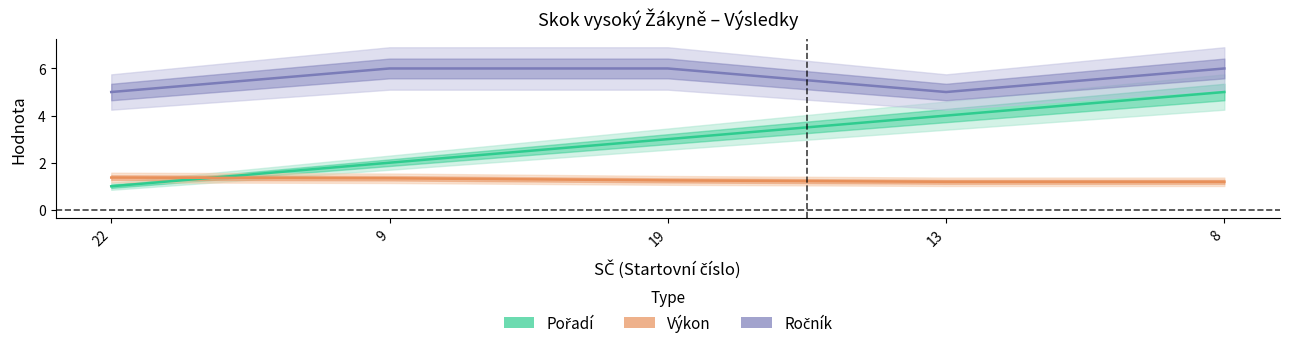

Rank the categories by Výkon value from highest to lowest.

22, 9, 19, 13, 8